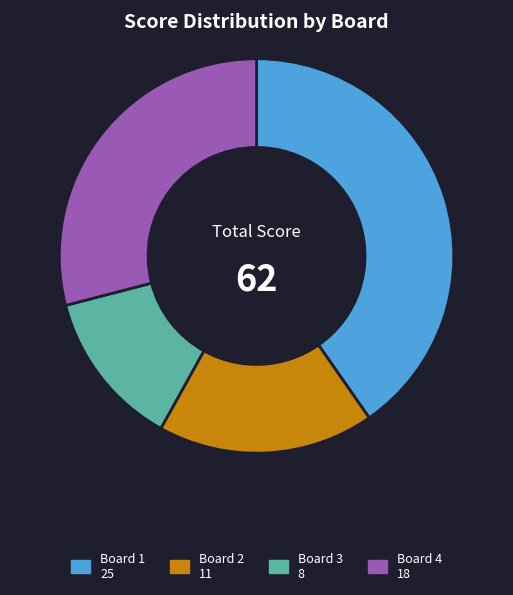

Is the sum of Board 1 and Board 3 greater than half?

Yes